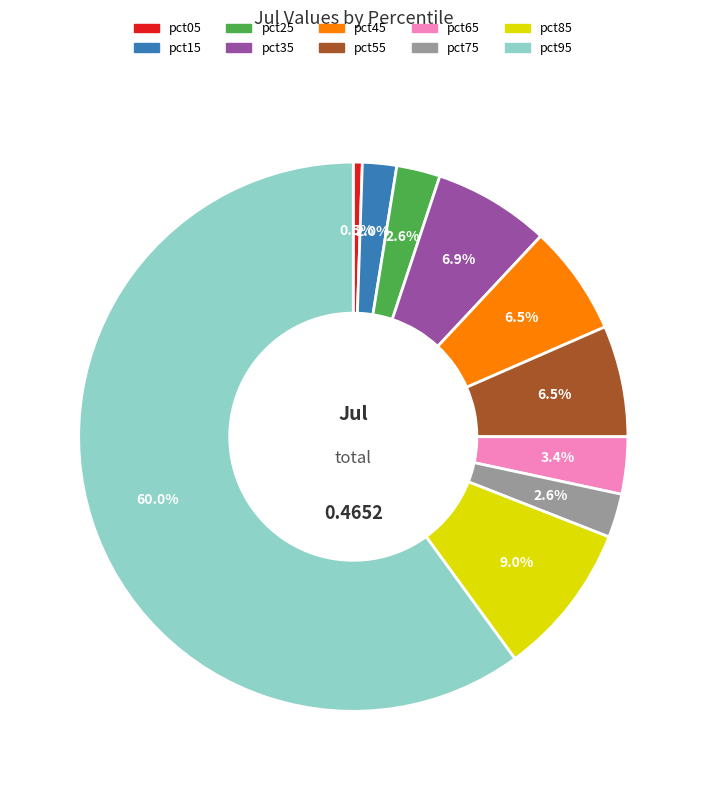

To the nearest percent, what portion does pct75 represent?

3%